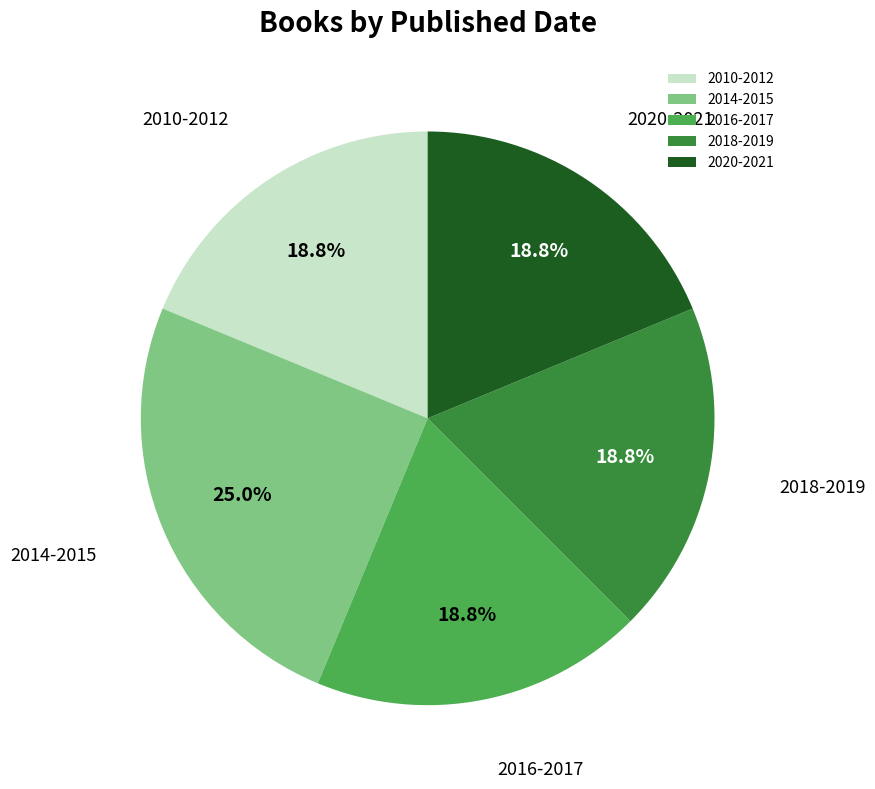

What is the ratio of the value at 2014-2015 to the value at 2020-2021?

1.3